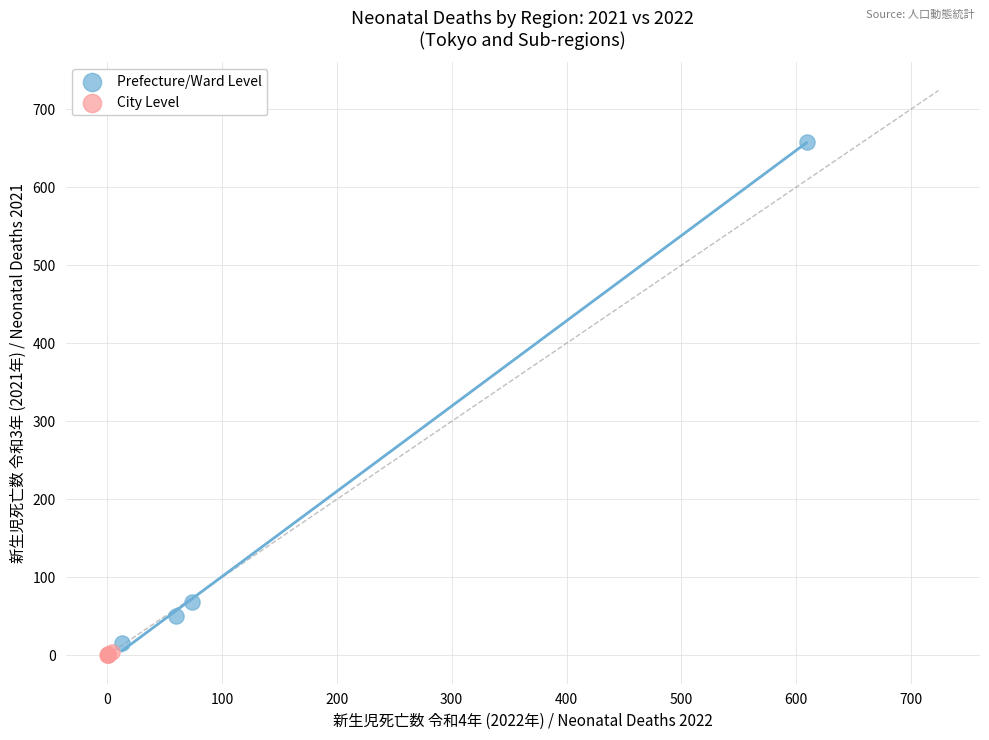

What are all the series names shown in the legend?

Prefecture/Ward Level, City Level